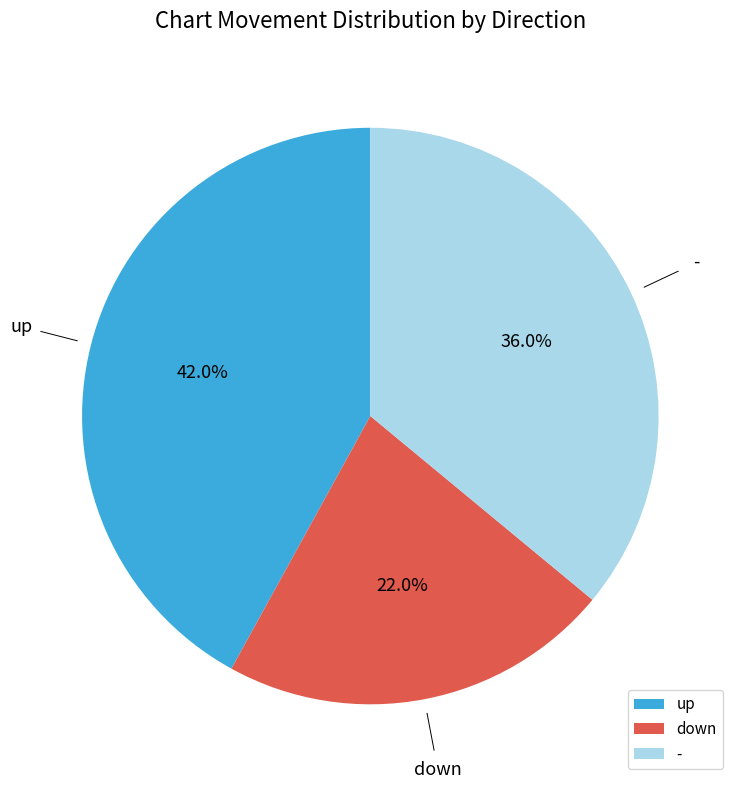

What is the ratio of the value at - to the value at up?

0.9